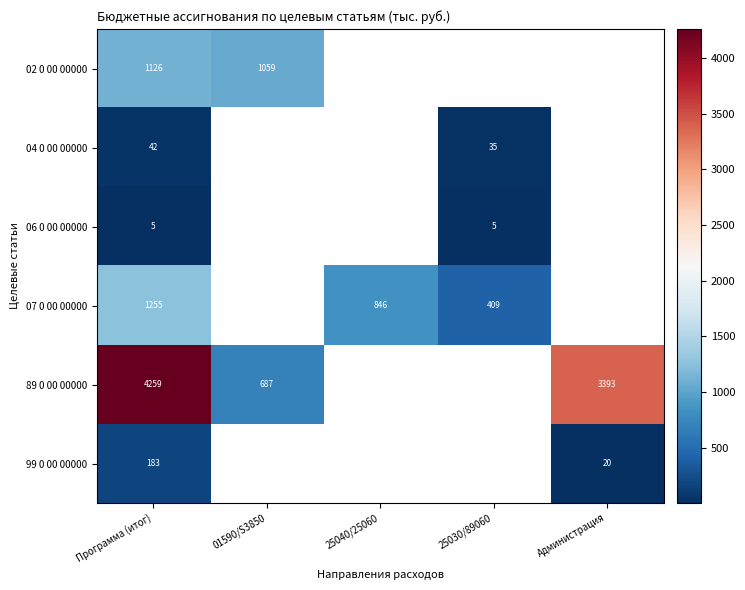

The value of 89 0 00 00000 at Программа (итог) is 6194. True or false?

False